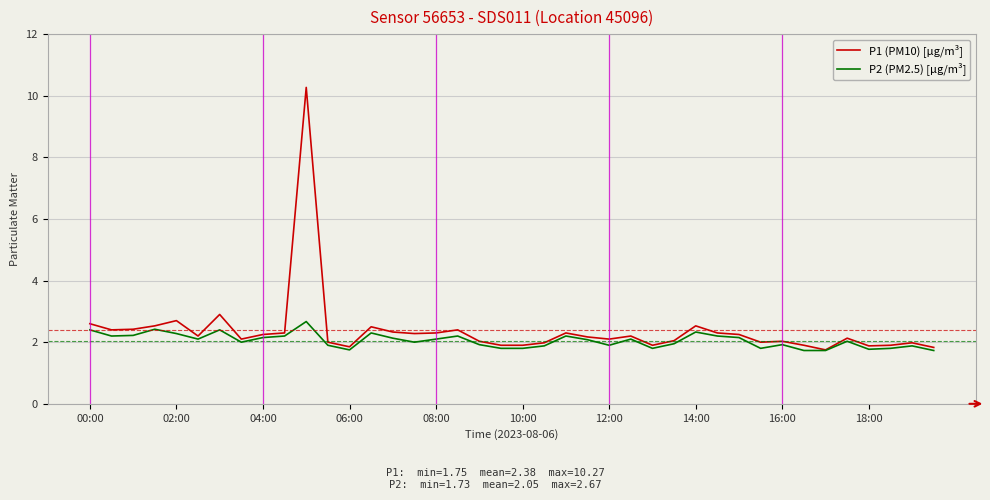

Rank the series by their maximum value, from lowest to highest.

P2 (PM2.5) [µg/m³], P1 (PM10) [µg/m³]